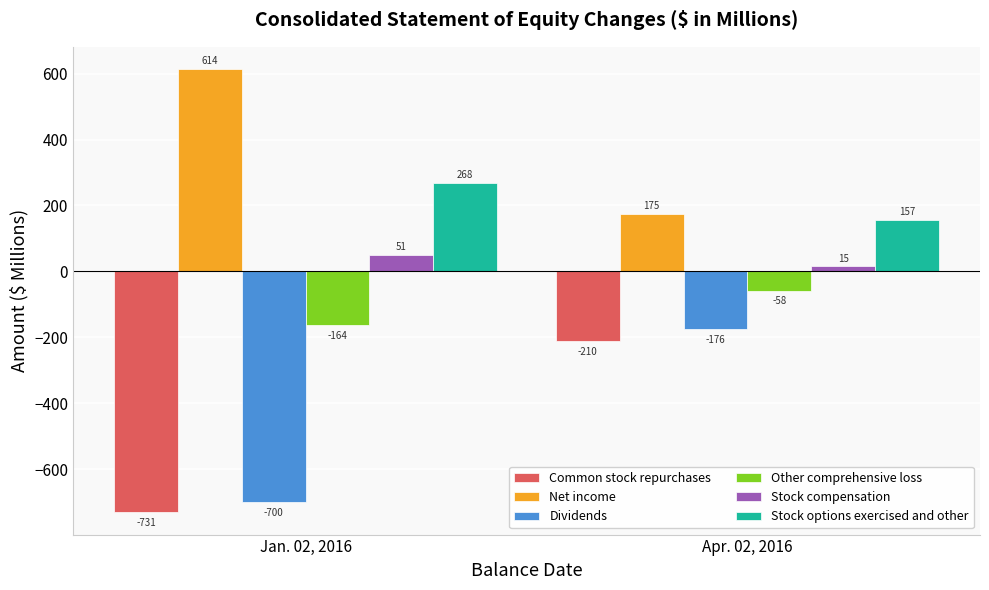

How many categories are shown in the chart?

2